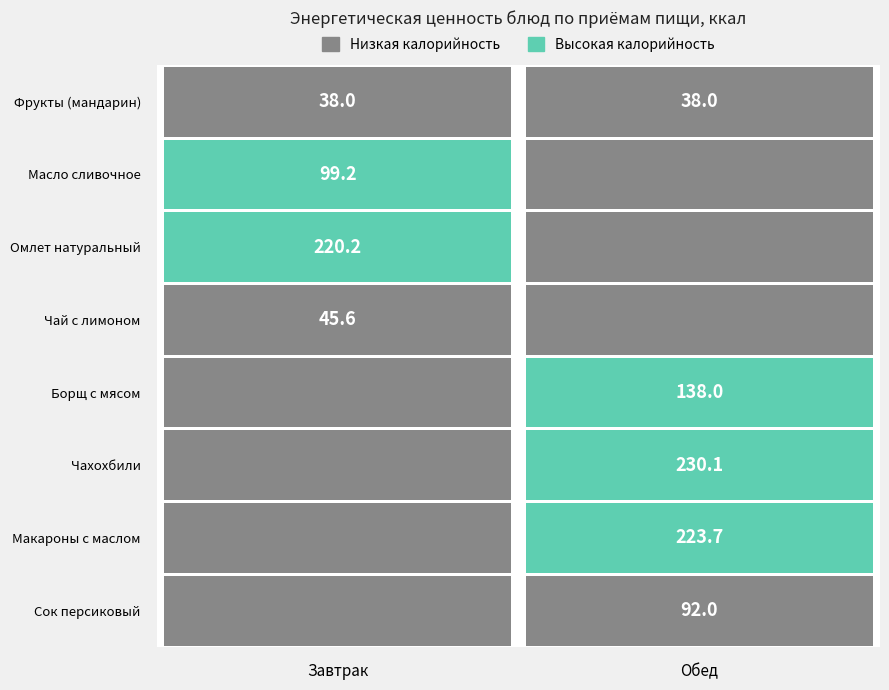

What is the difference between the Омлет натуральный values at 0 and 1?

220.2